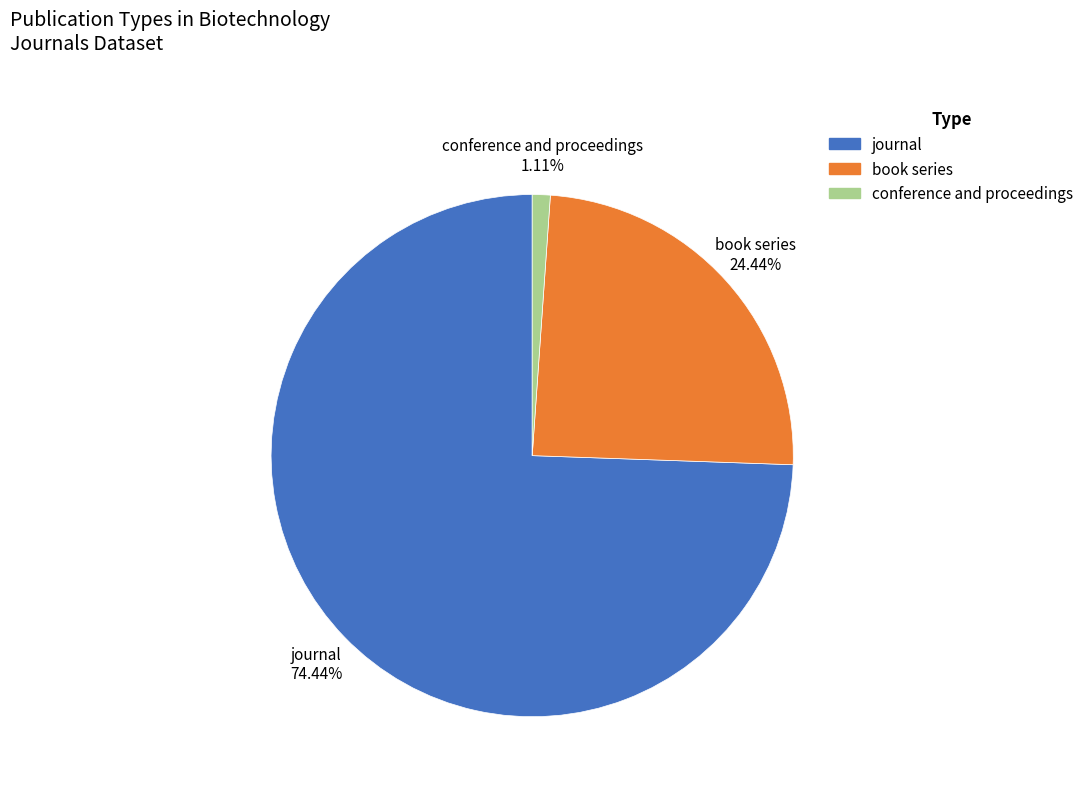

Approximately how many times larger is the value at journal compared to book series?

3.0